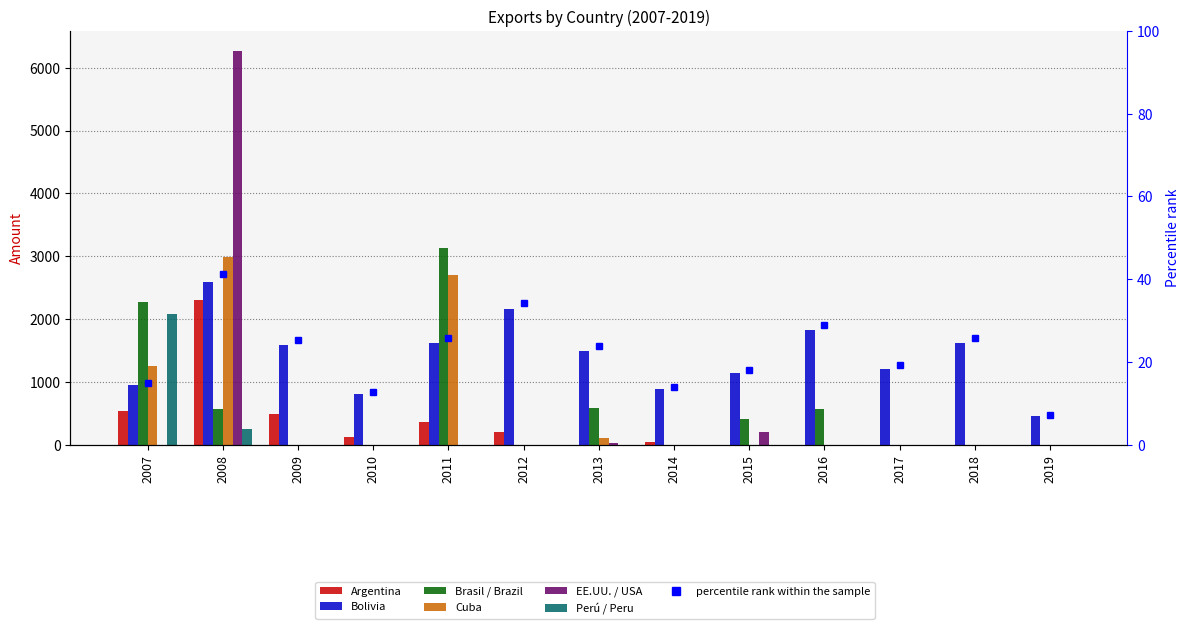

List the series in order of their peak value, highest first.

EE.UU. / USA, Brasil / Brazil, Cuba, Bolivia, Argentina, Perú / Peru